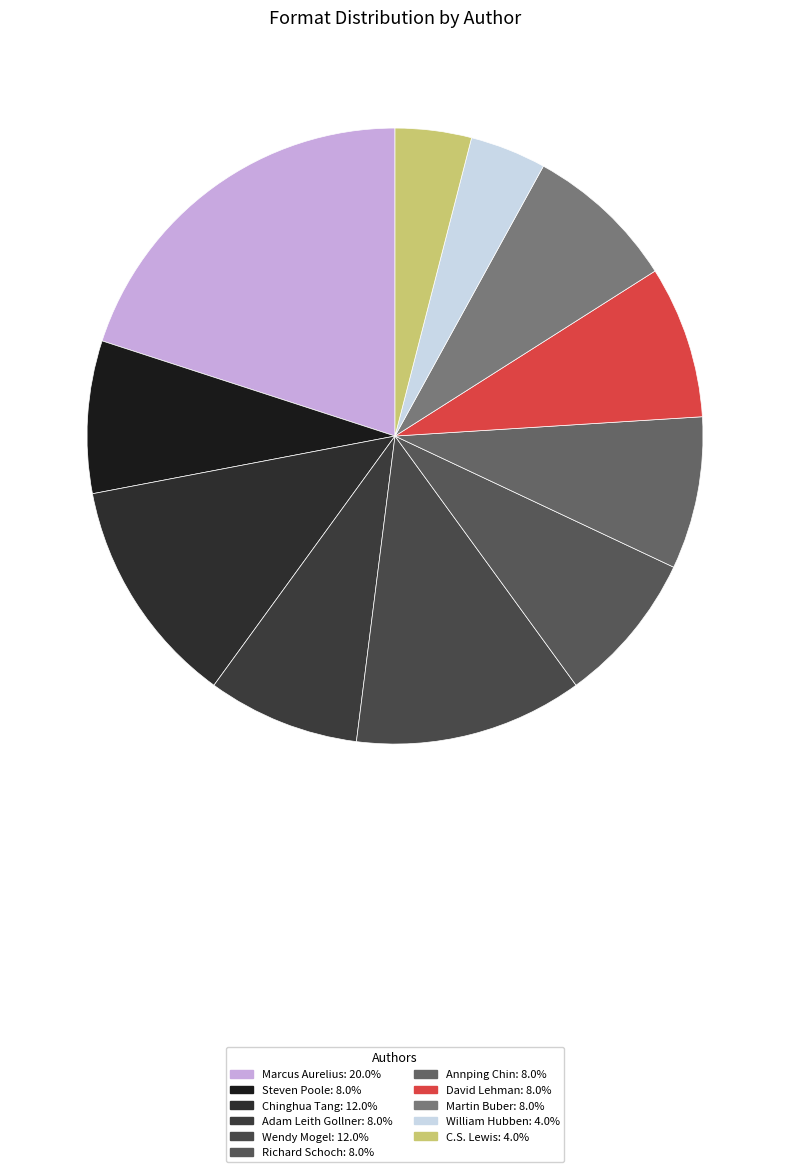

To the nearest percent, what portion does Marcus Aurelius represent?

20%